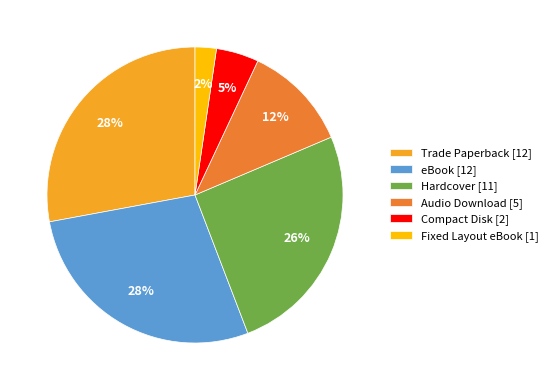

Combined, do Hardcover [11] and Audio Download [5] account for over 50%?

No